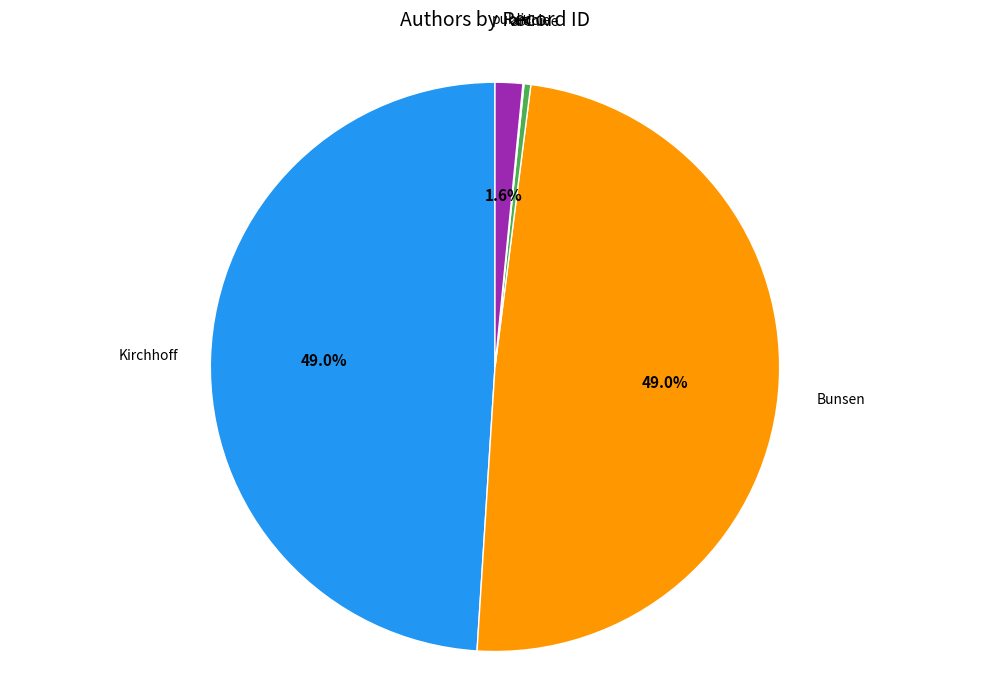

To the nearest percent, what percentage of the pie is public?

2%